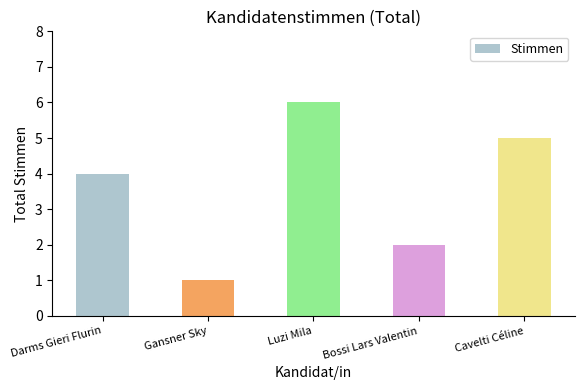

What is the value of the 5th bar from the left?

5